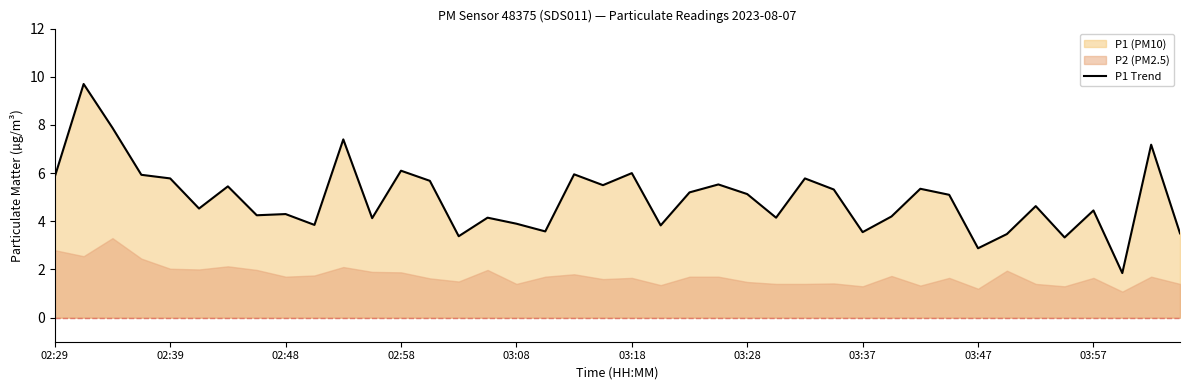

What is the minimum value shown in the chart?

1.9